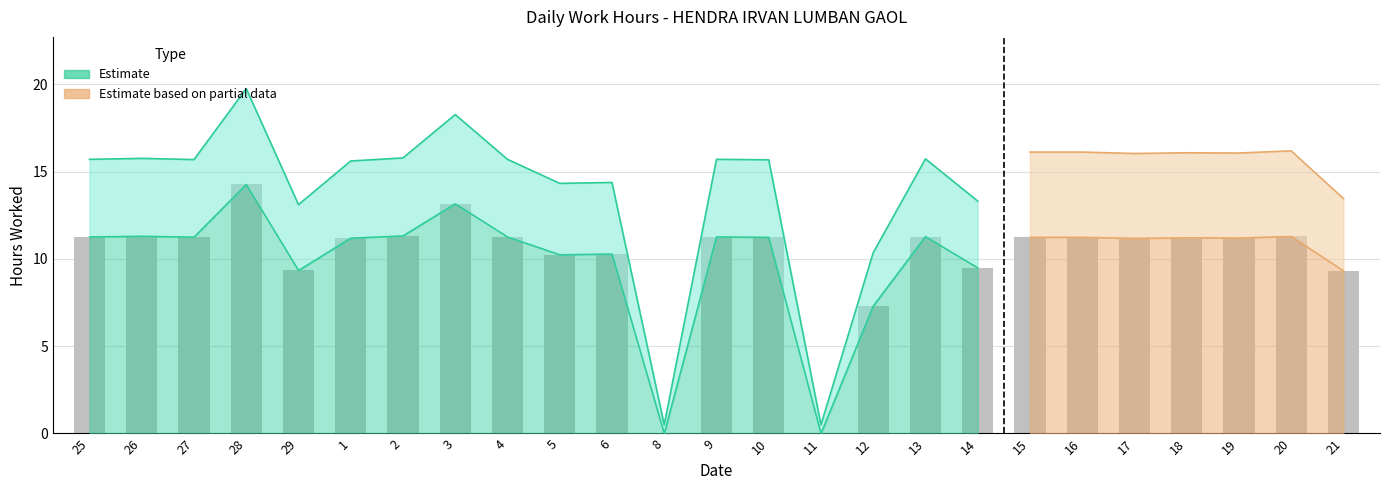

How many positive values are there?

23